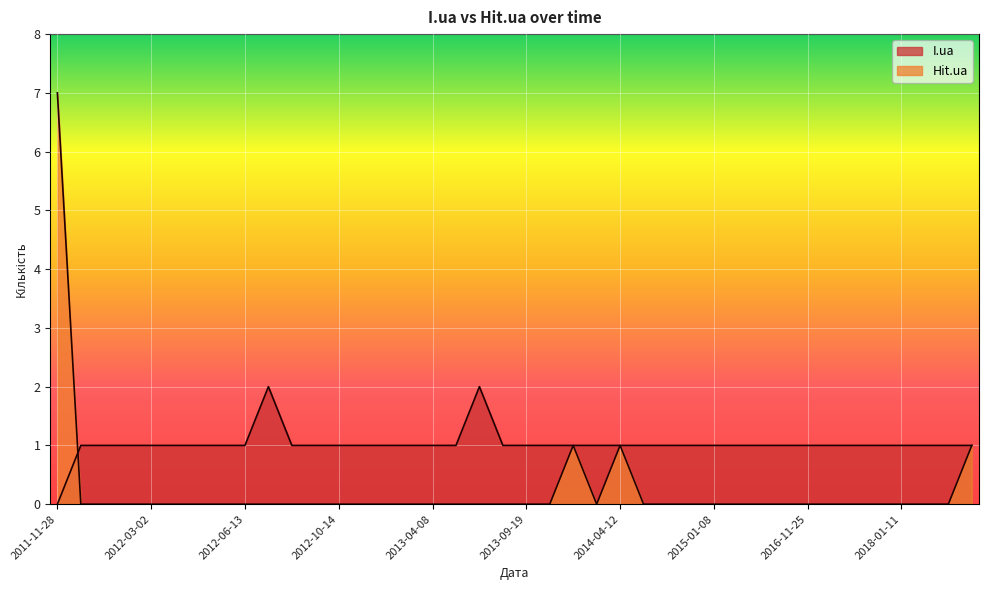

Which has a higher value, 2012-01-05 or 2013-03-29?

2012-01-05